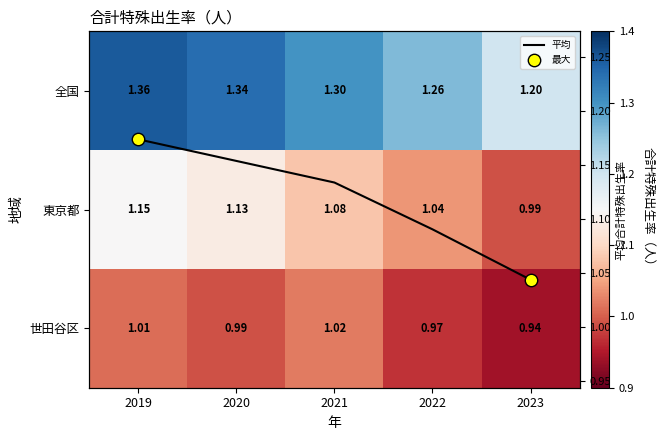

At which category does the chart reach its peak across all series?

2019